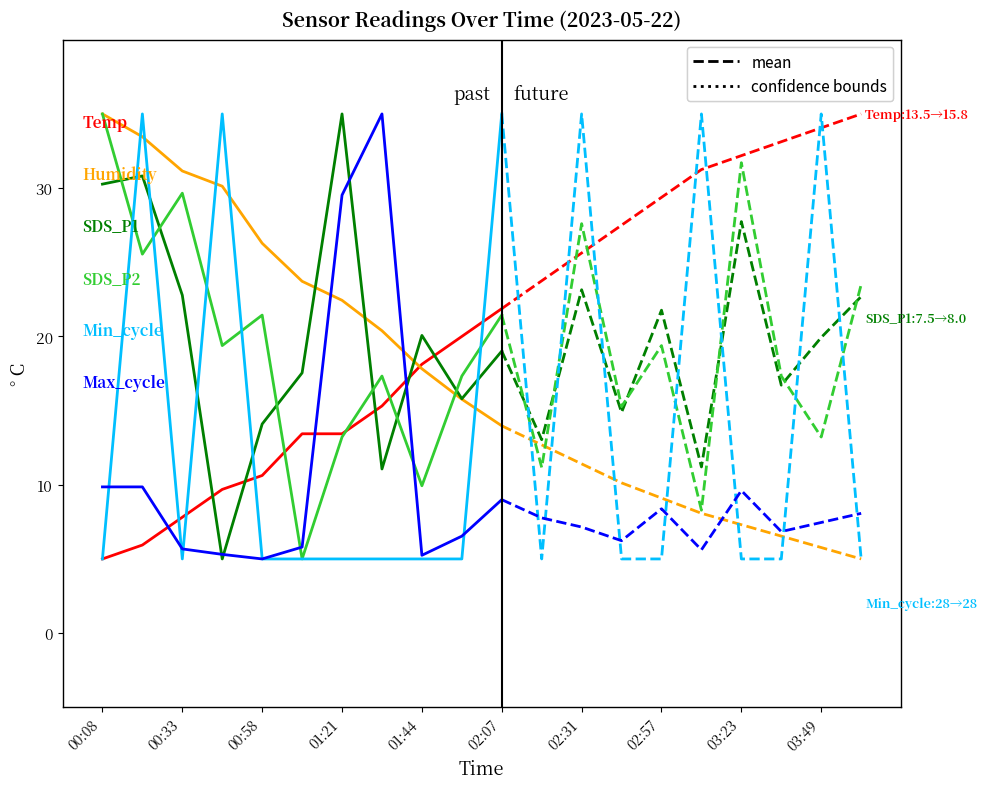

Which label corresponds to the largest value in the chart?

00:08